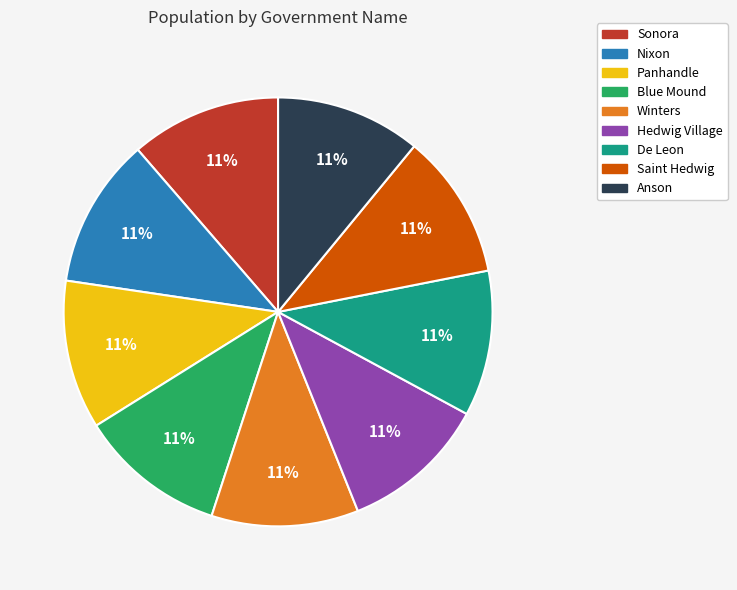

Do Anson and Hedwig Village together represent more than half of the pie?

No